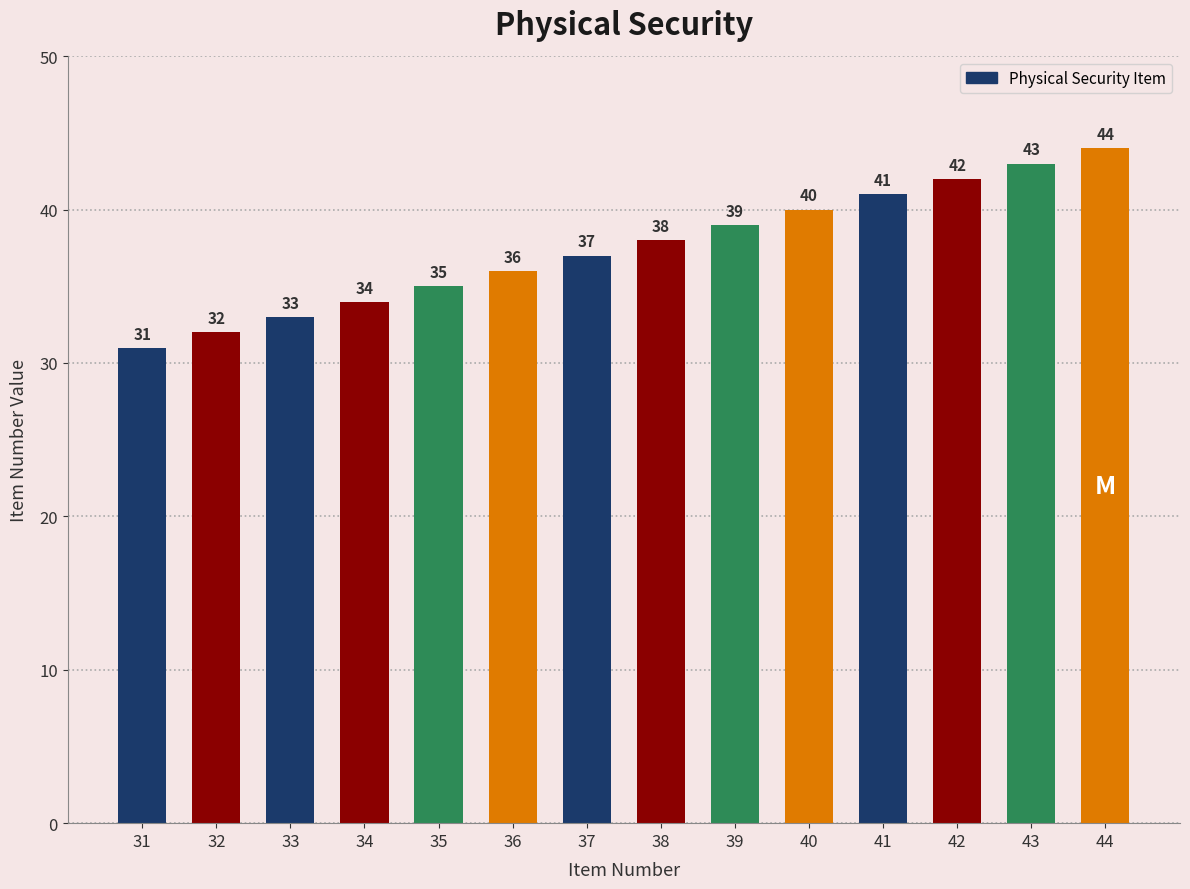

Rank the categories by value from highest to lowest.

44, 43, 42, 41, 40, 39, 38, 37, 36, 35, 34, 33, 32, 31